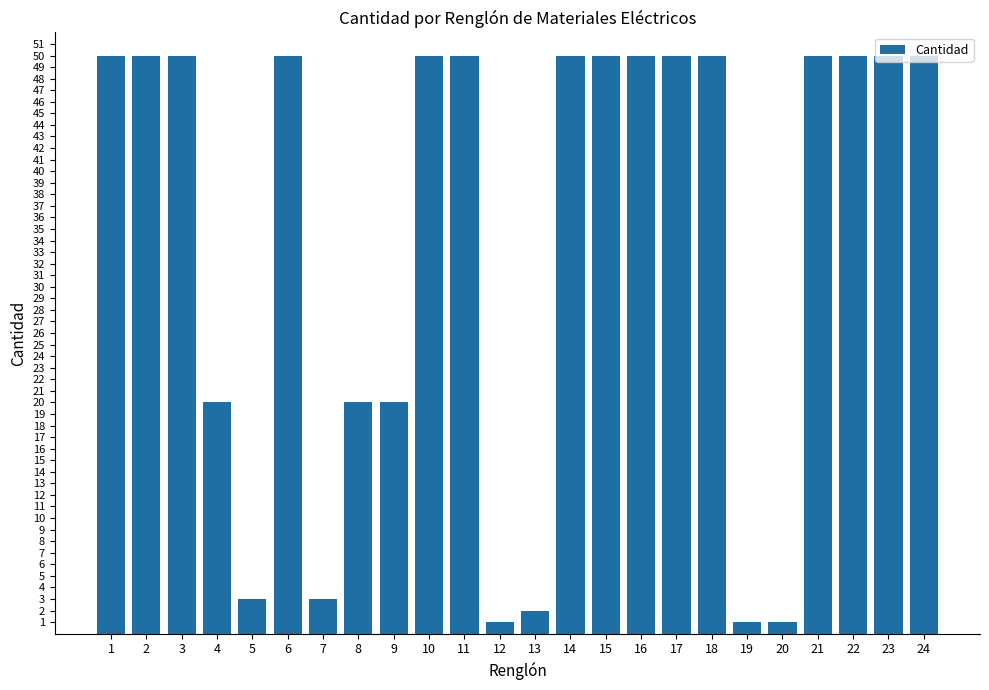

What is the difference between the second highest and second lowest values?

49